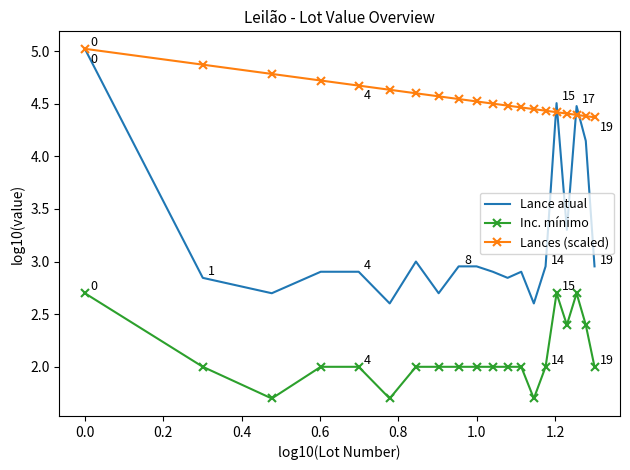

What is the difference between the second highest and minimum values in the Inc. mínimo series?

1.0